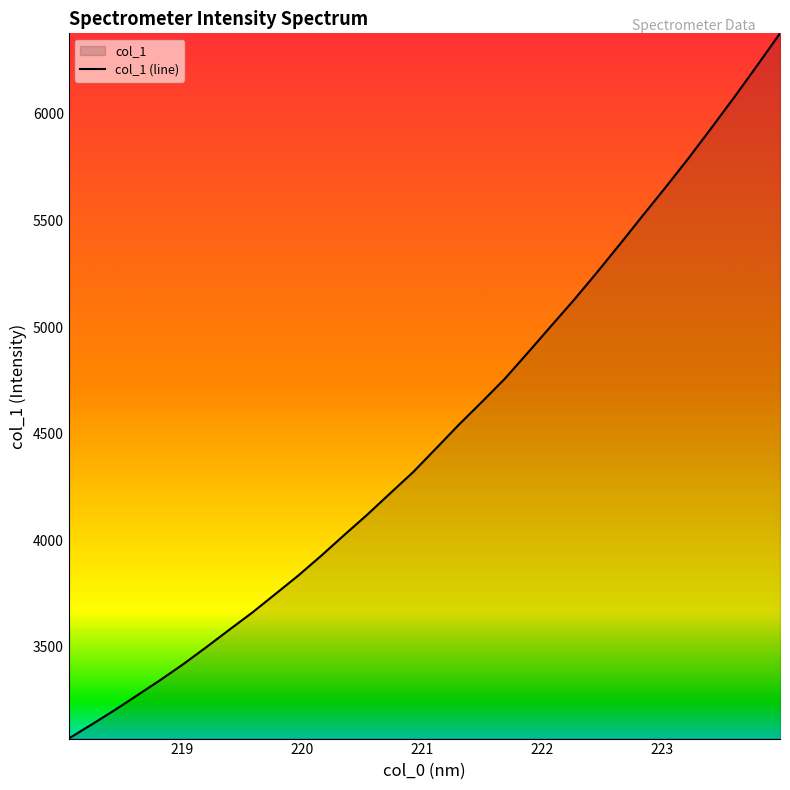

Reading left to right, extract all data points from this chart.

3070.4	3136.2	3203.7	3274.4	3345.6	3420.2	3499.7	3581.3	3661.8	3748.4	3835.2	3928.3	4025.2	4120.4	4220.6	4320.1	4431.1	4543.2	4649.5	4758.3	4880.1	5003.7	5126.2	5254.6	5387.0	5521.6	5654.9	5791.3	5933.5	6077.9	6226.7	6378.1